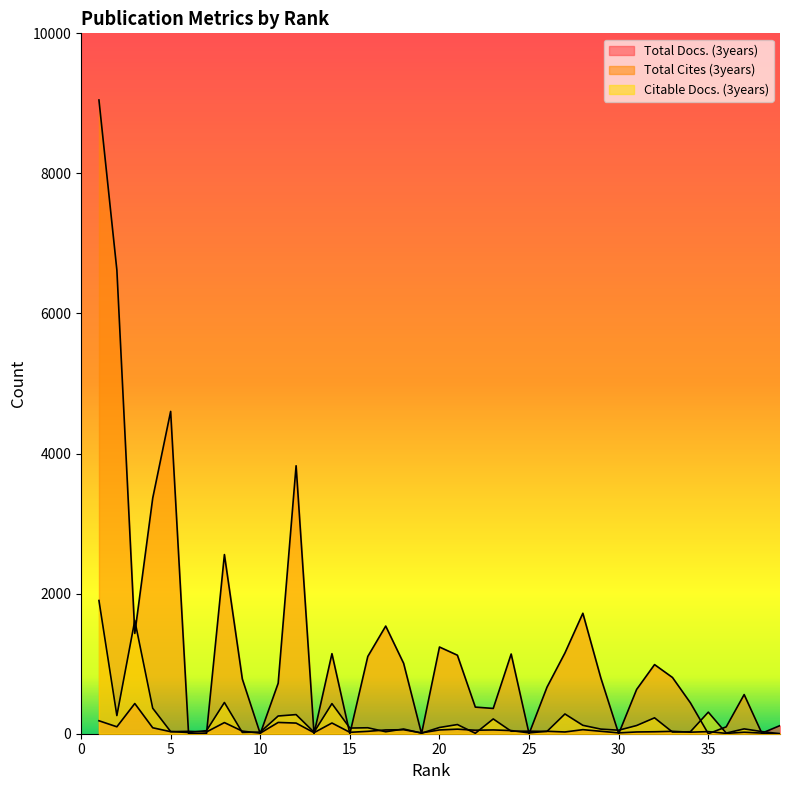

Read the Total Docs. (3years) value at 23, to the nearest 50.

50